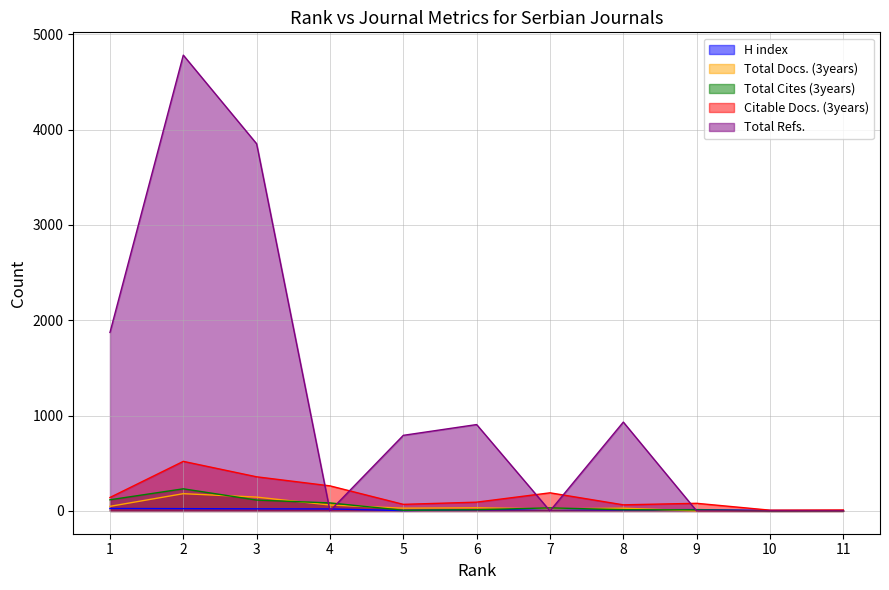

Reading right to left, list all the values displayed in this chart.

H index: 4	5	14	11	16	13	4	21	22	24	26
Total Docs. (3years): 0	0	0	29	21	33	29	62	145	181	48
Total Cites (3years): 1	0	11	13	32	13	7	84	114	232	117
Citable Docs. (3years): 10	8	80	64	190	92	69	263	358	520	141
Total Refs.: 0	0	0	932	0	906	793	0	3851	4781	1872